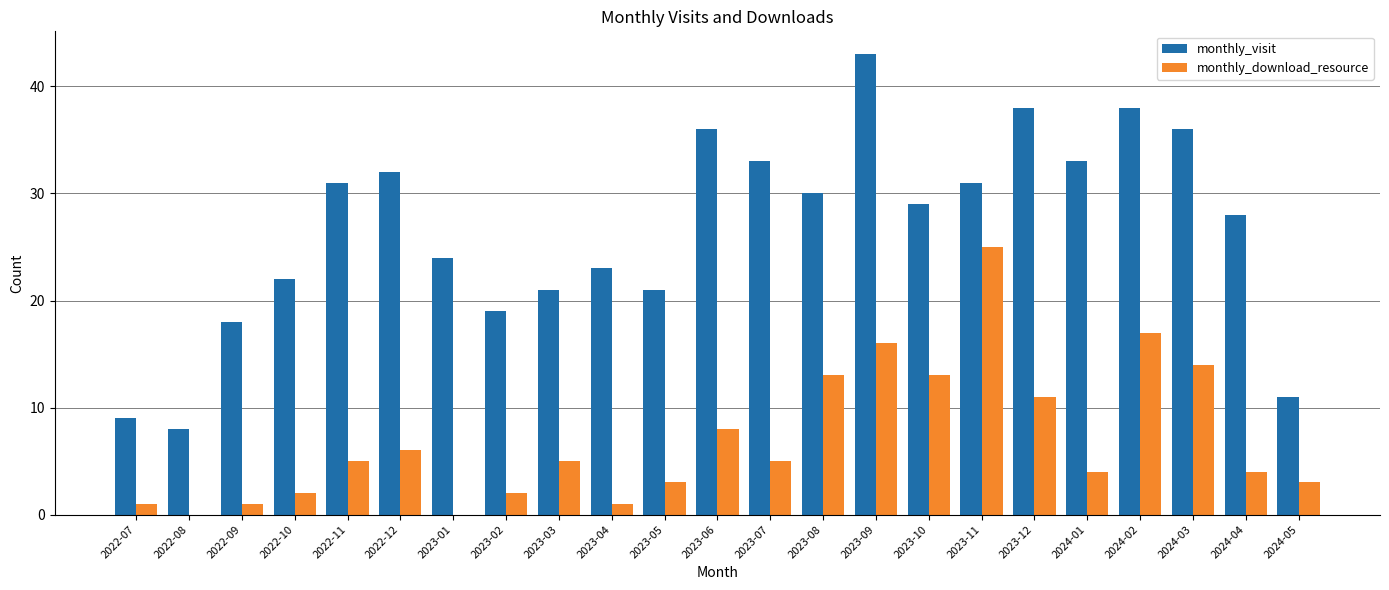

Is it true that monthly_download_resource equals 4 at 2024-04?

True